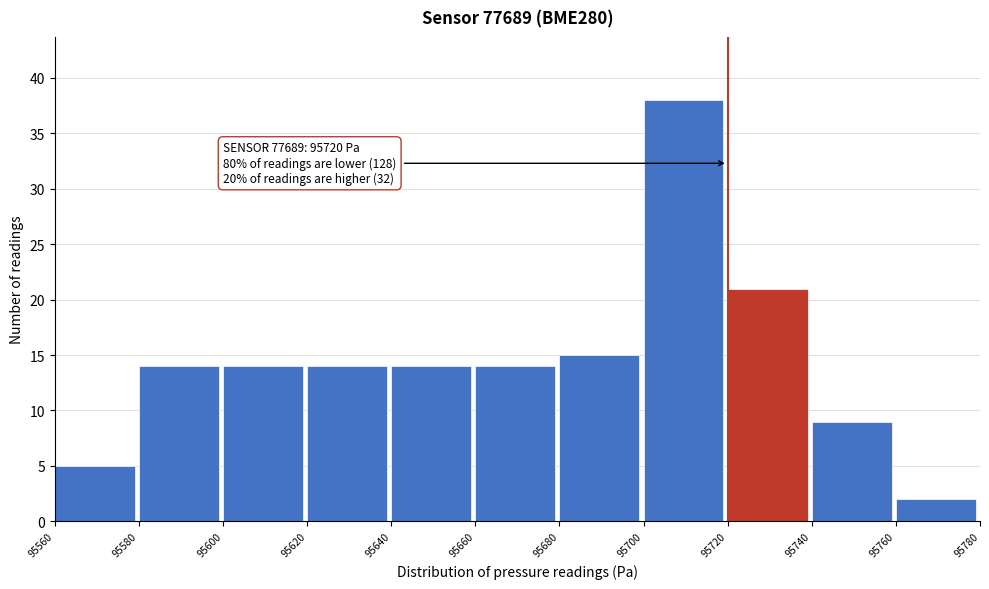

Over which range of the x-axis is the bar tallest?

95700 to 95720